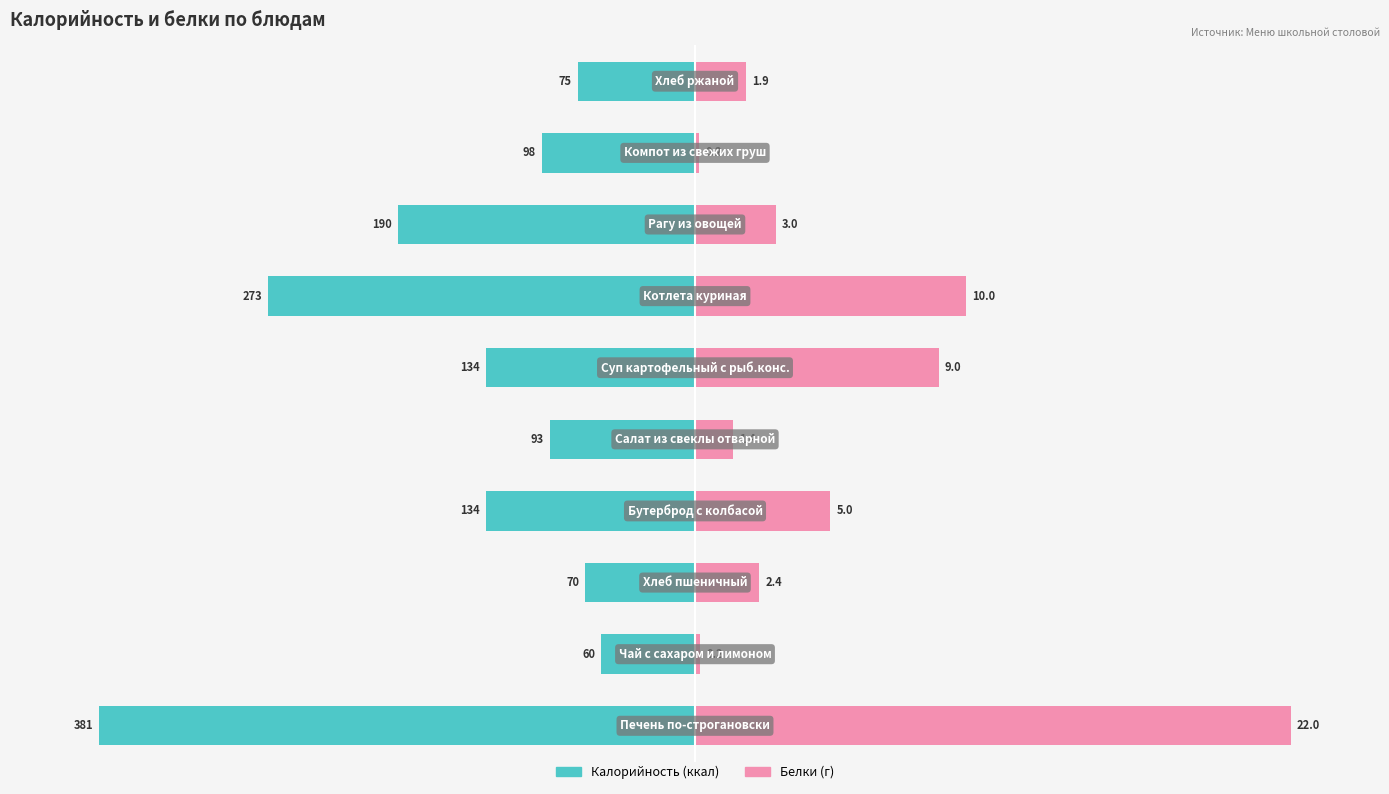

Where does the Калорийность series first go above -25?

1